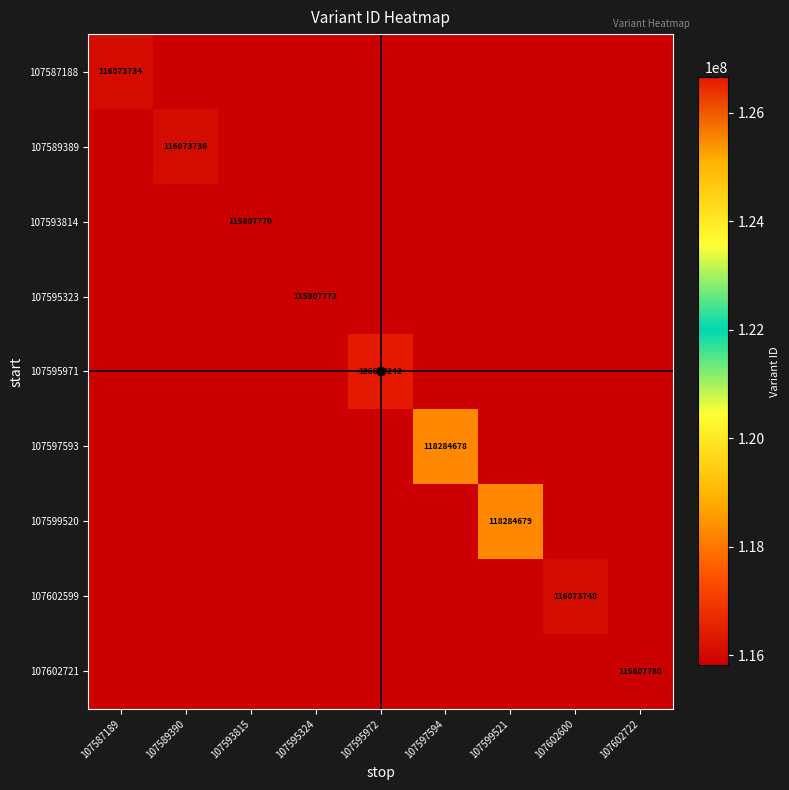

Is it true that 107595323 equals 0 at 107602722?

True